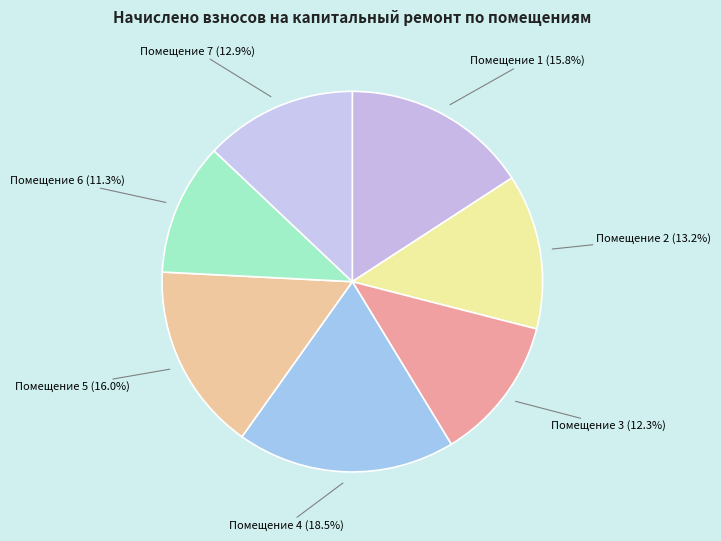

How many segments does this pie chart have?

7